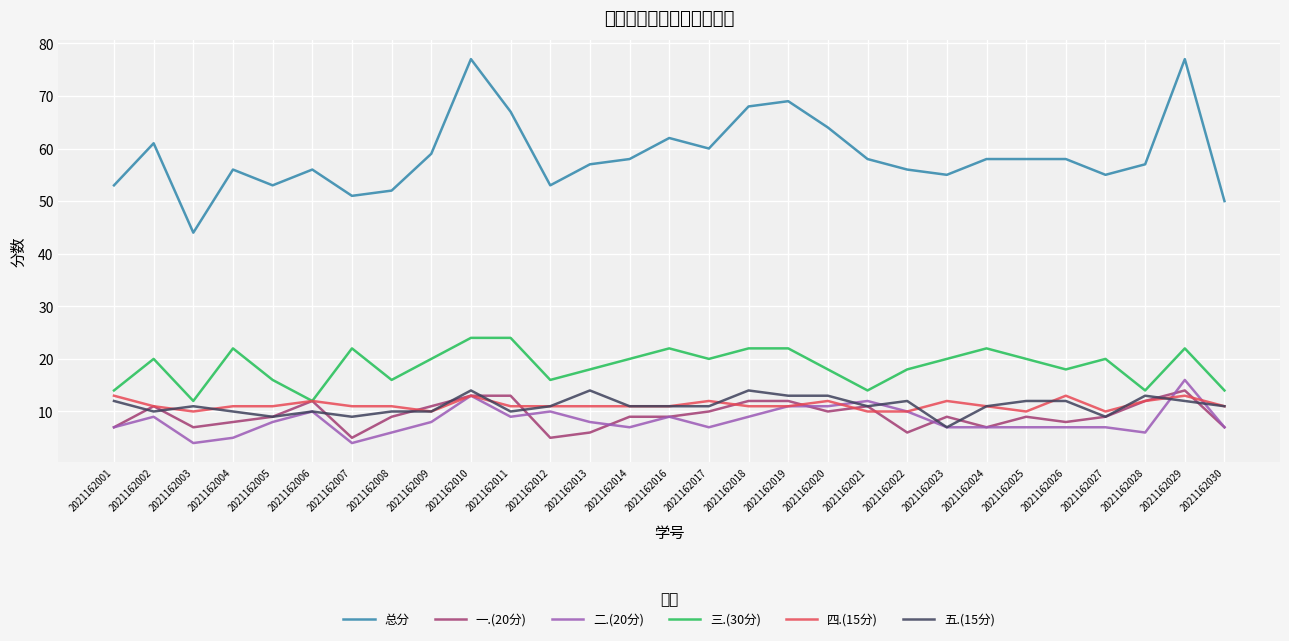

What are all the series names shown in the legend?

总分, 一.(20分), 二.(20分), 三.(30分), 四.(15分), 五.(15分)